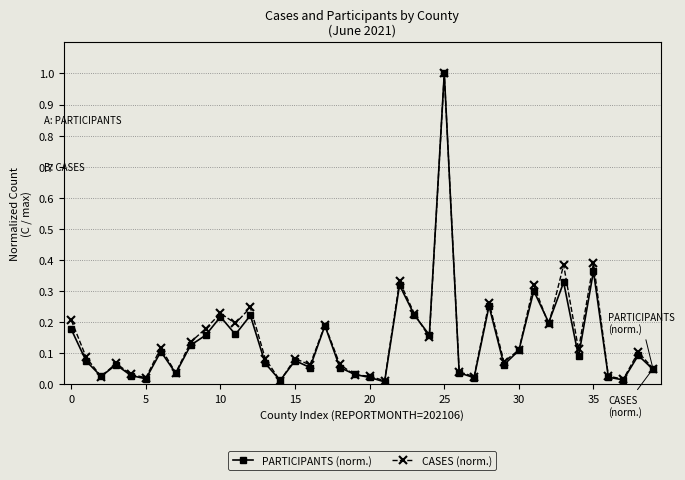

What are all the series names shown in the legend?

PARTICIPANTS (norm.), CASES (norm.)